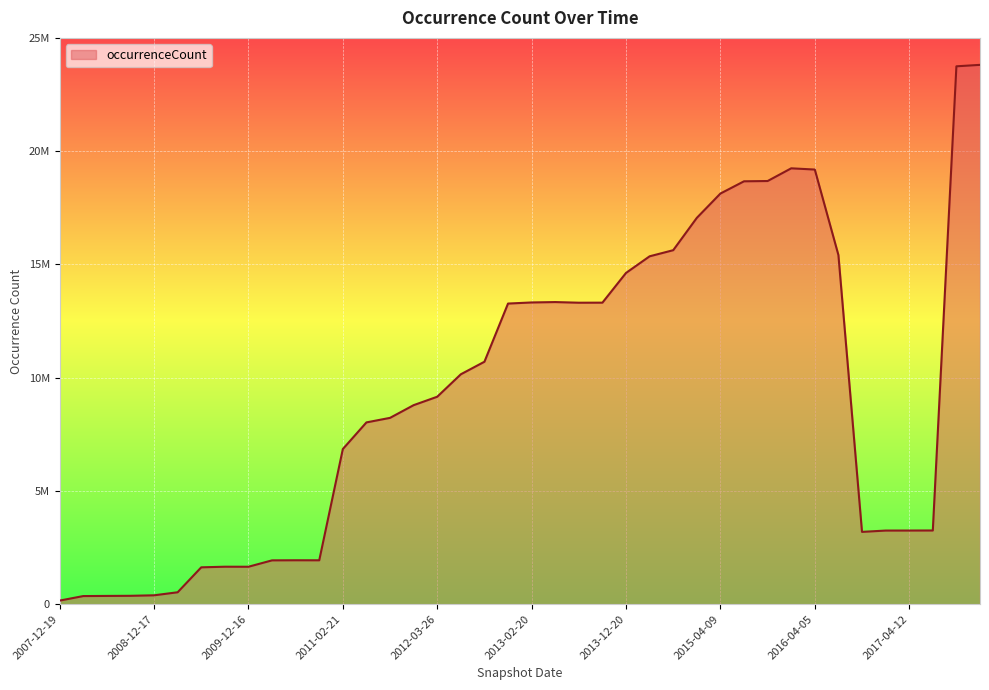

Does the chart display data point markers on the line(s)?

No